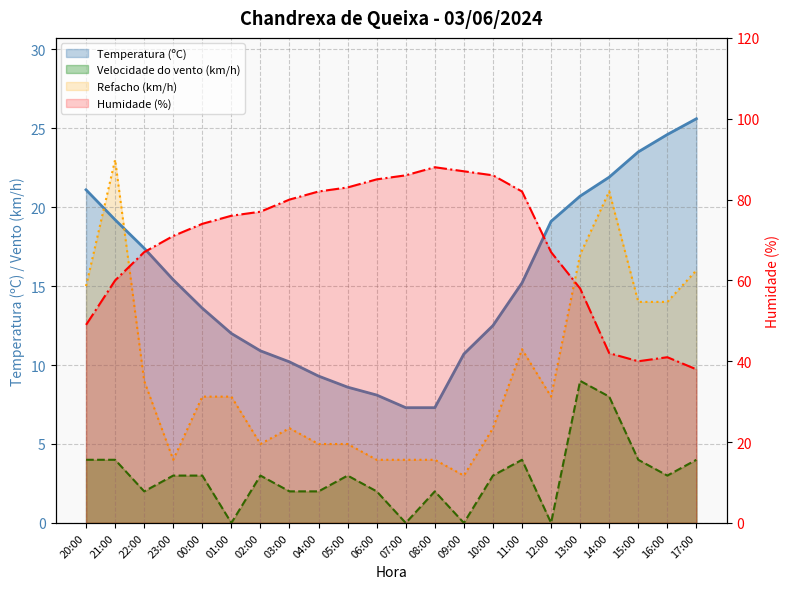

Reading left to right, what are all the values shown in this chart?

Temperatura (ºC): 21.1	19.2	17.4	15.4	13.6	12.0	10.9	10.2	9.3	8.6	8.1	7.3	7.3	10.7	12.5	15.2	19.1	20.7	21.9	23.5	24.6	25.6
Humidade (%): 49.0	60.0	67.0	71.0	74.0	76.0	77.0	80.0	82.0	83.0	85.0	86.0	88.0	87.0	86.0	82.0	67.0	58.0	42.0	40.0	41.0	38.0
Velocidade do vento (km/h): 4.0	4.0	2.0	3.0	3.0	0.0	3.0	2.0	2.0	3.0	2.0	0.0	2.0	0.0	3.0	4.0	0.0	9.0	8.0	4.0	3.0	4.0
Refacho (km/h): 15.0	23.0	9.0	4.0	8.0	8.0	5.0	6.0	5.0	5.0	4.0	4.0	4.0	3.0	6.0	11.0	8.0	17.0	21.0	14.0	14.0	16.0